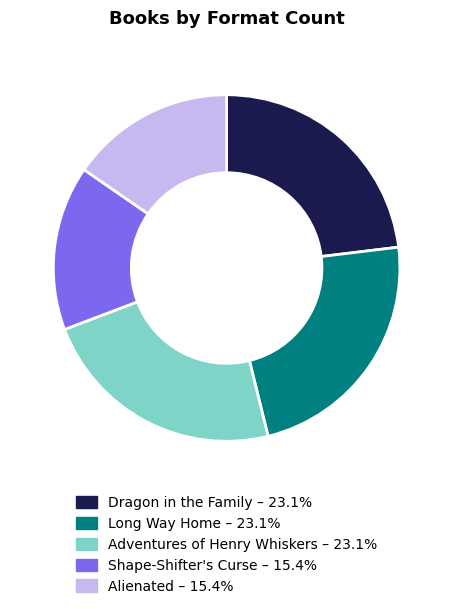

Which has a higher value, Long Way Home or Alienated?

Long Way Home